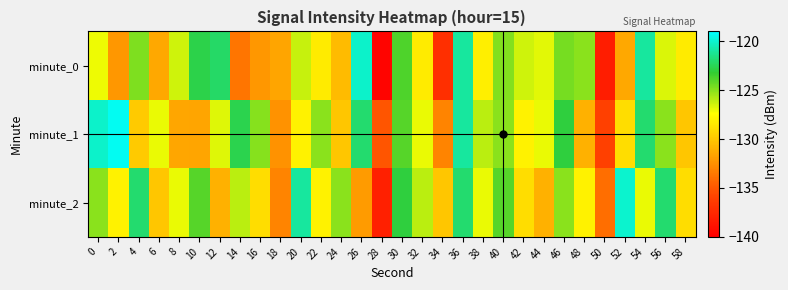

Between 30 and 12, which is larger?

12